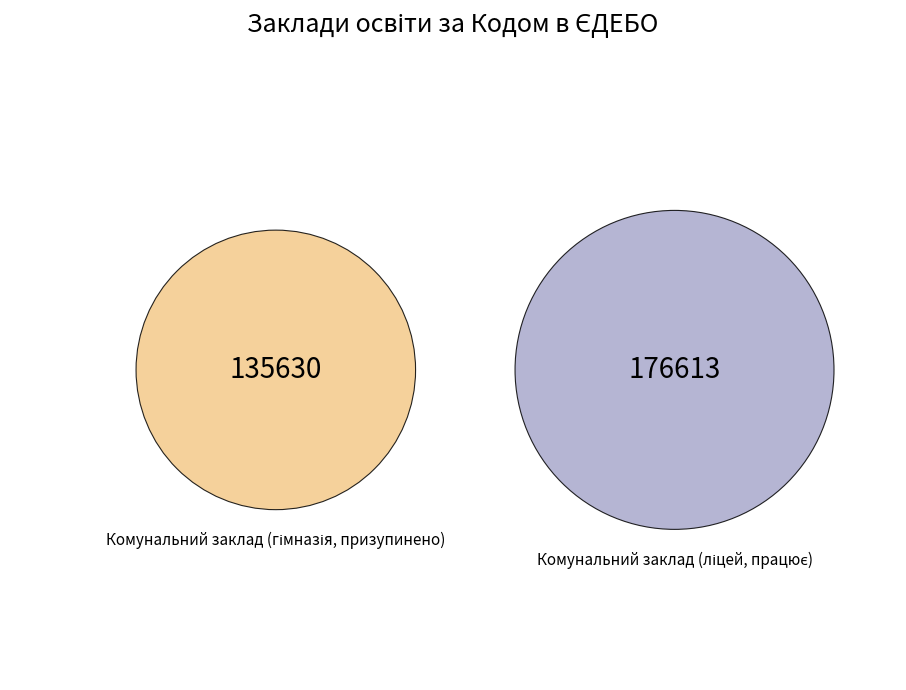

Does Комунальний заклад (гімназія, призупинено) account for over 50% of the chart?

No